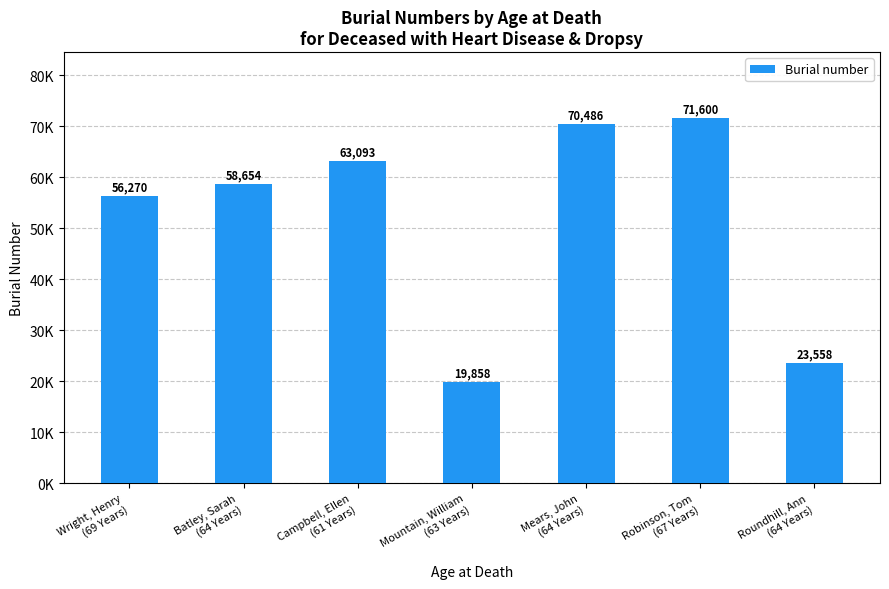

Reading left to right, transcribe all the data shown in this chart.

56270	58654	63093	19858	70486	71600	23558